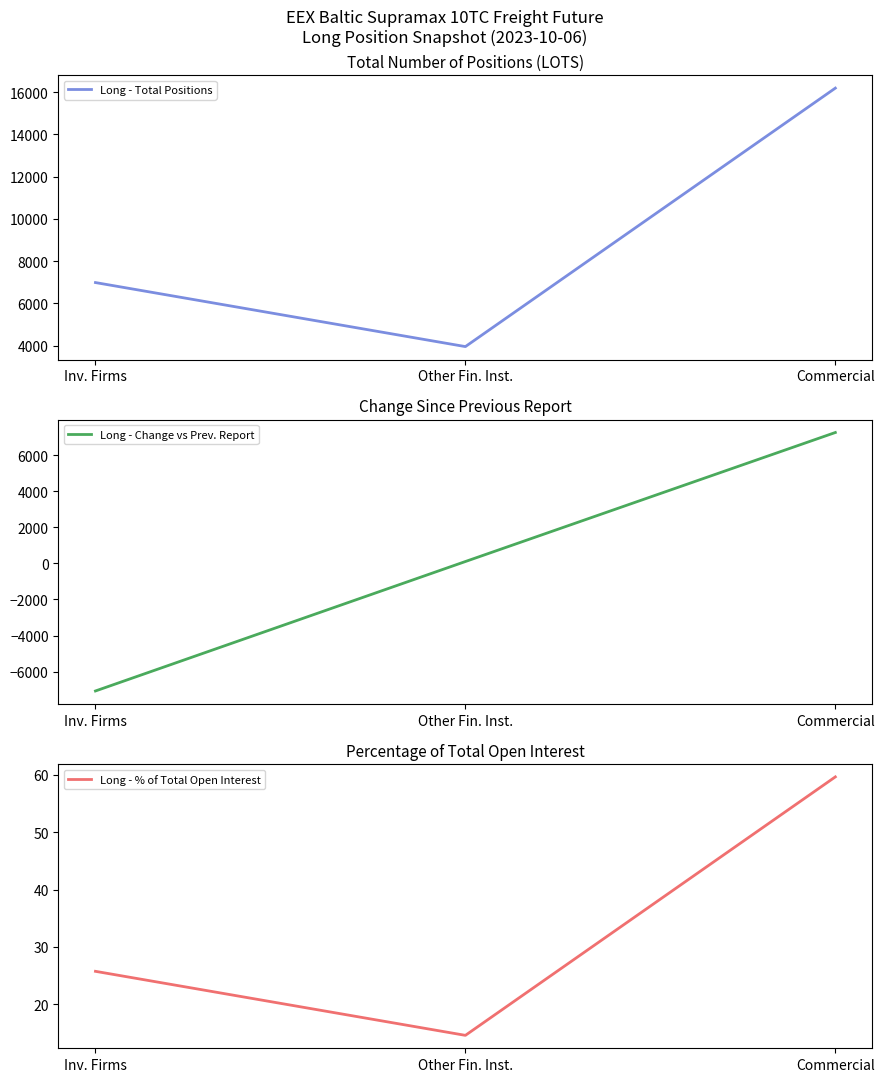

True or false: Long - Total Positions has a value of 23773.3 at Commercial.

False